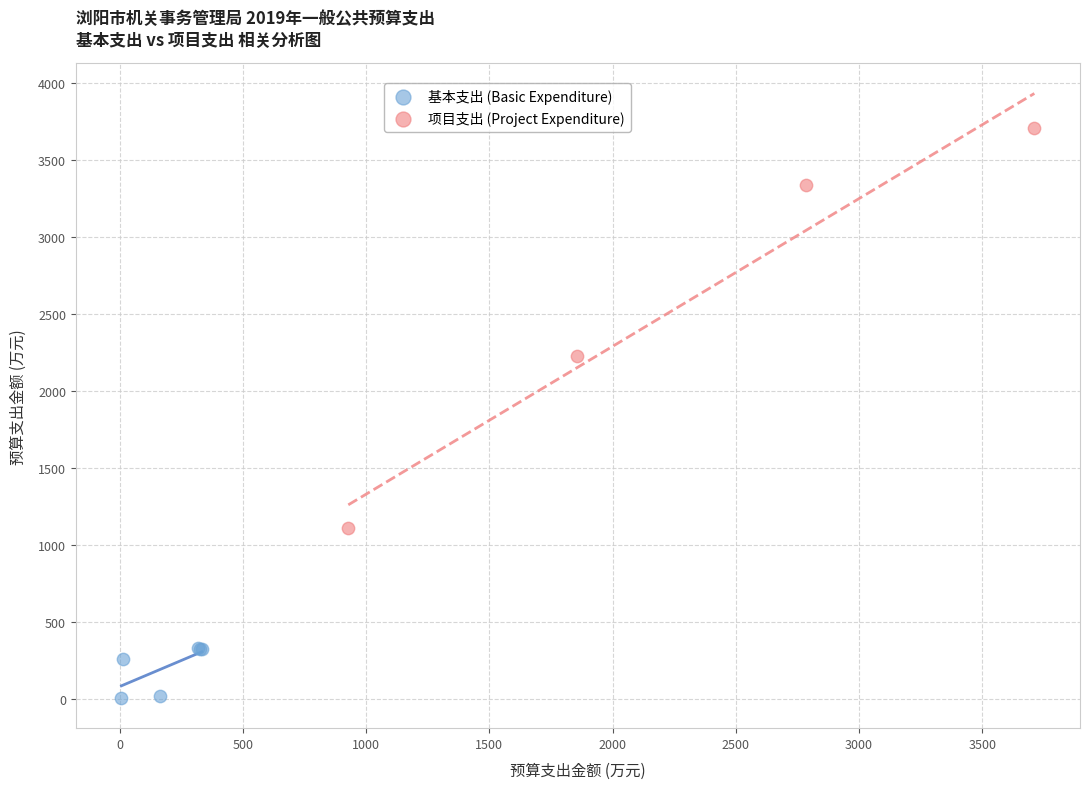

What are all the series names shown in the legend?

基本支出 (Basic Expenditure), 项目支出 (Project Expenditure)